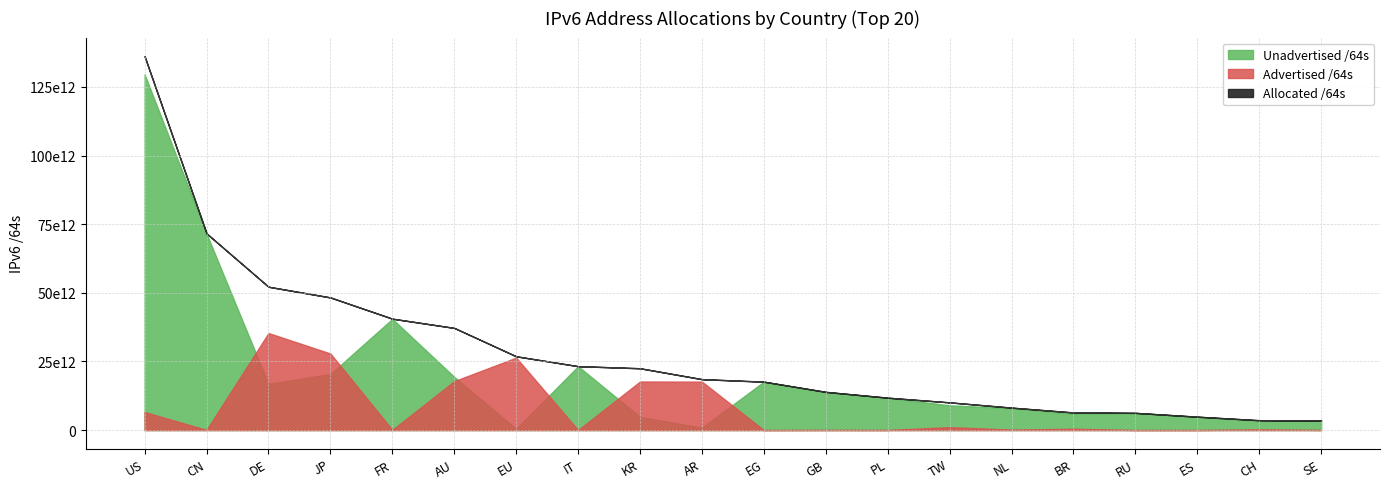

What is the lowest value of the Unadvertised /64s series?

485332549632